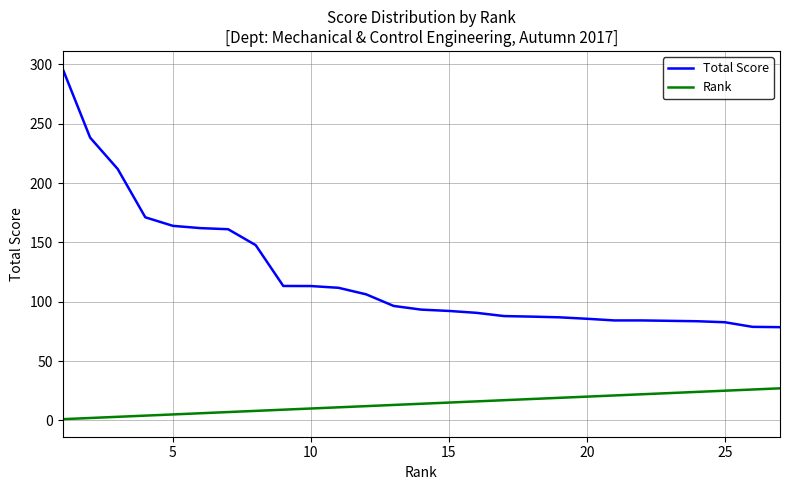

True or false: Rank and Total Score cross at least once.

False